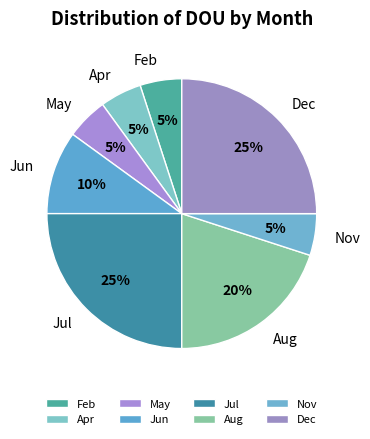

Is Nov the majority of the pie?

No